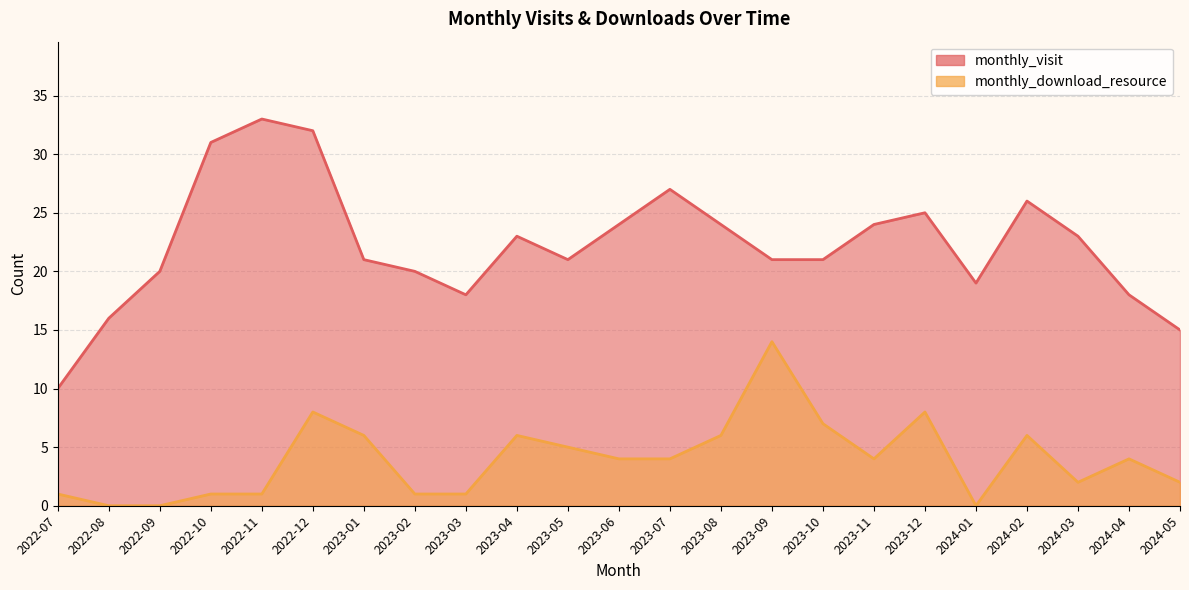

True or false: monthly_visit and monthly_download_resource intersect in this chart.

False